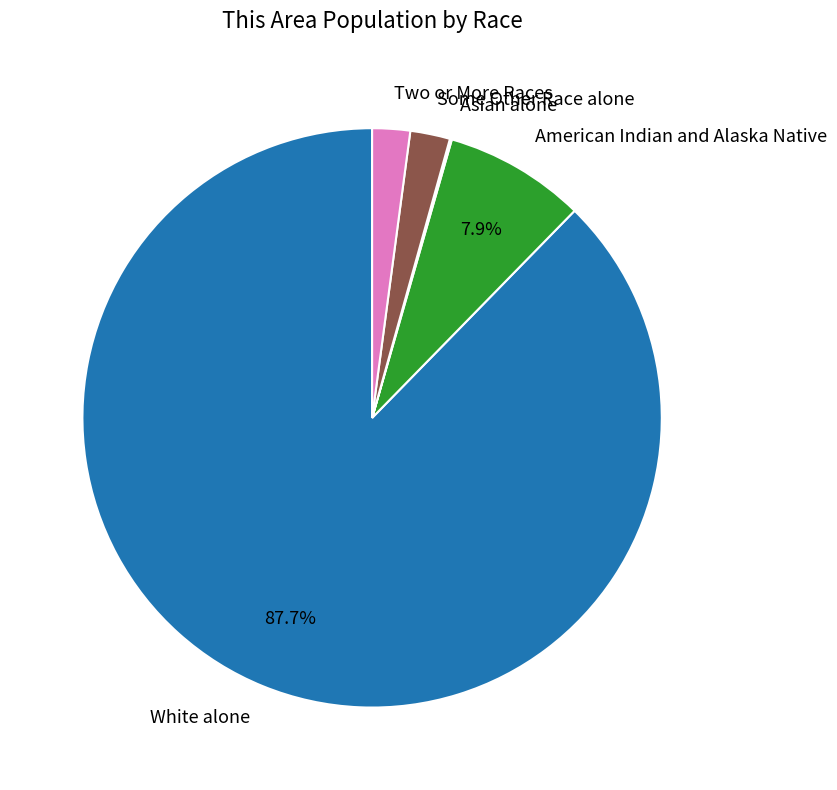

Which category has the biggest portion of the pie?

White alone